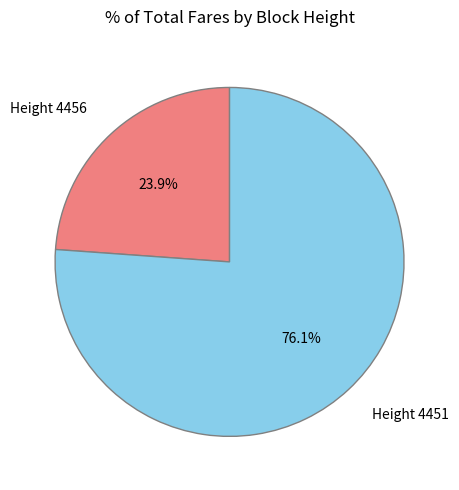

Count the number of slices in the pie.

2